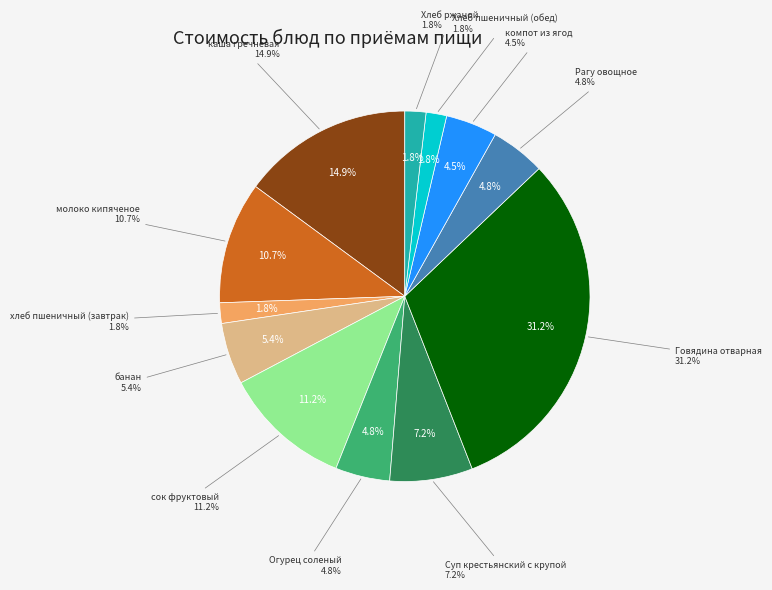

Which slice is the largest?

Говядина отварная